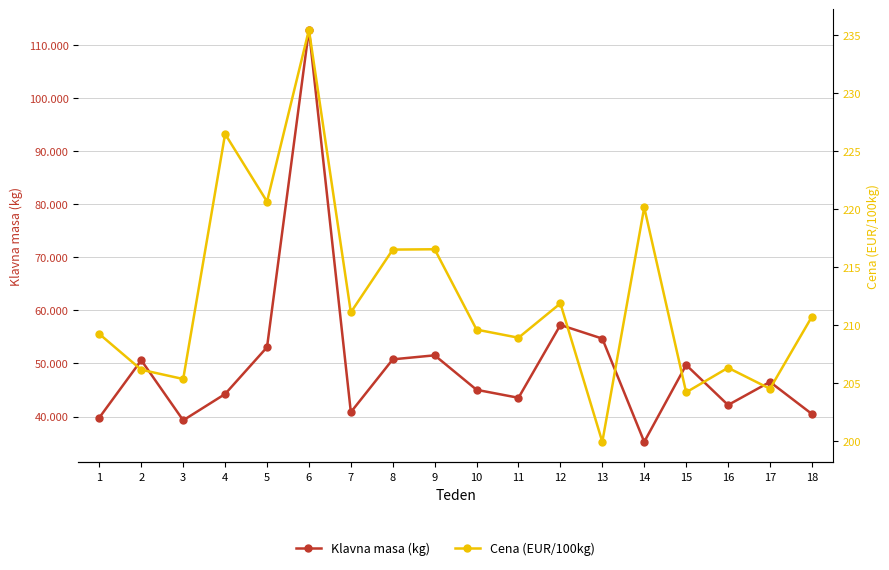

What is the spread (max minus min) of values at 7?

40617.9